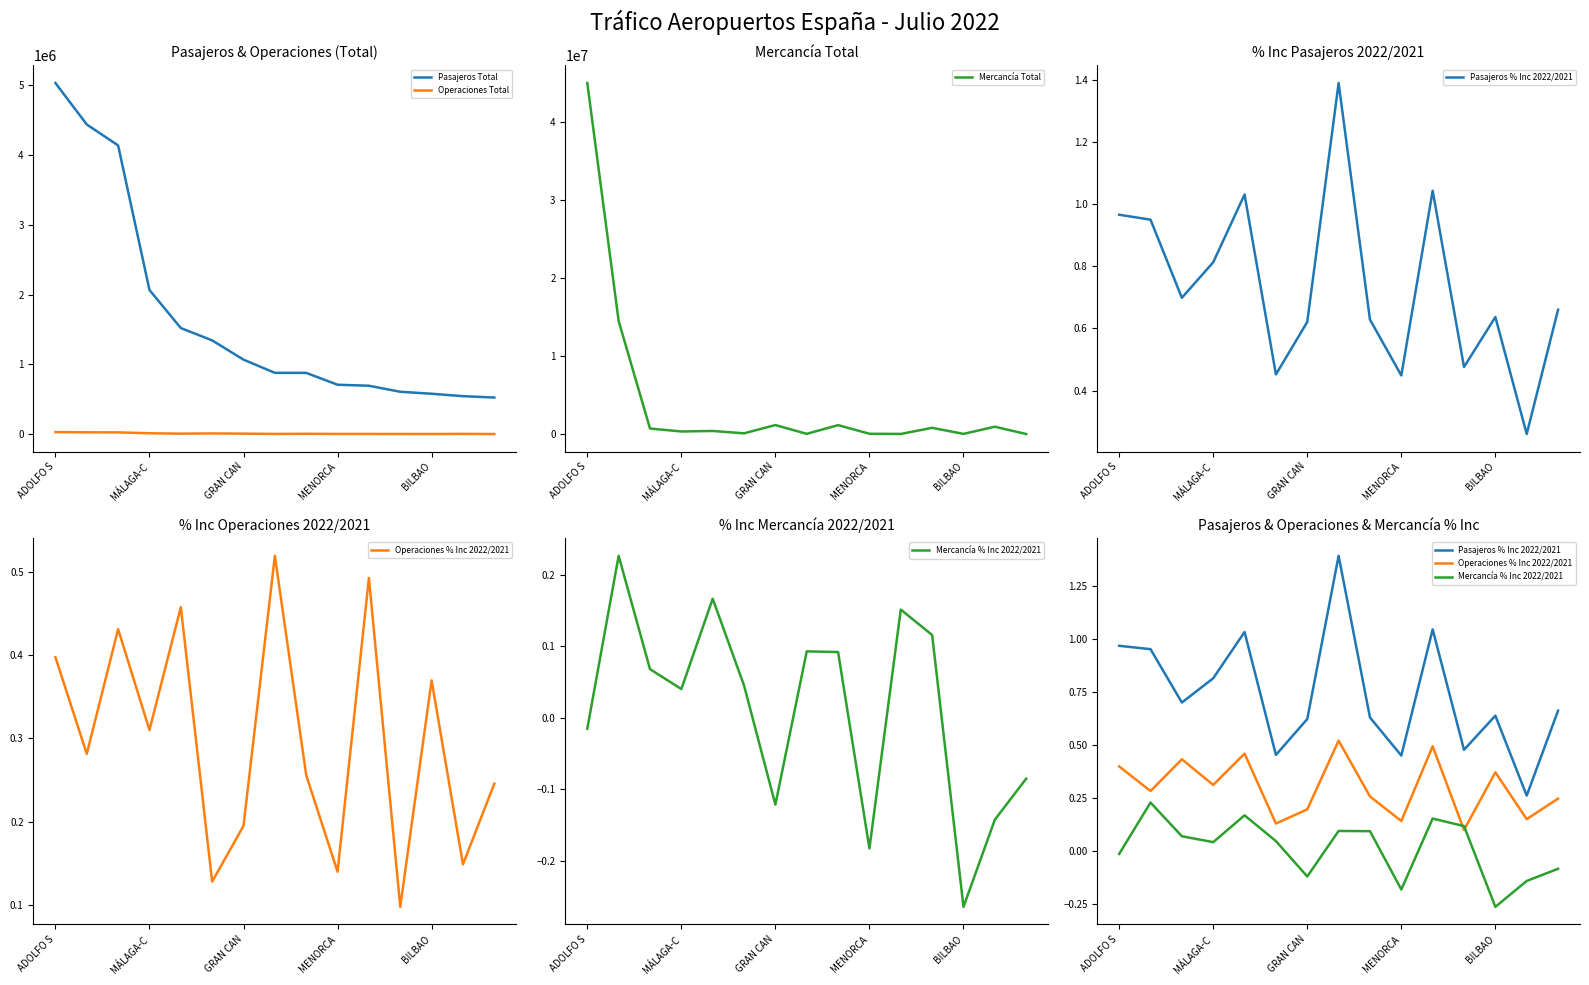

At which label does Mercancía Total reach its peak?

ADOLFO S